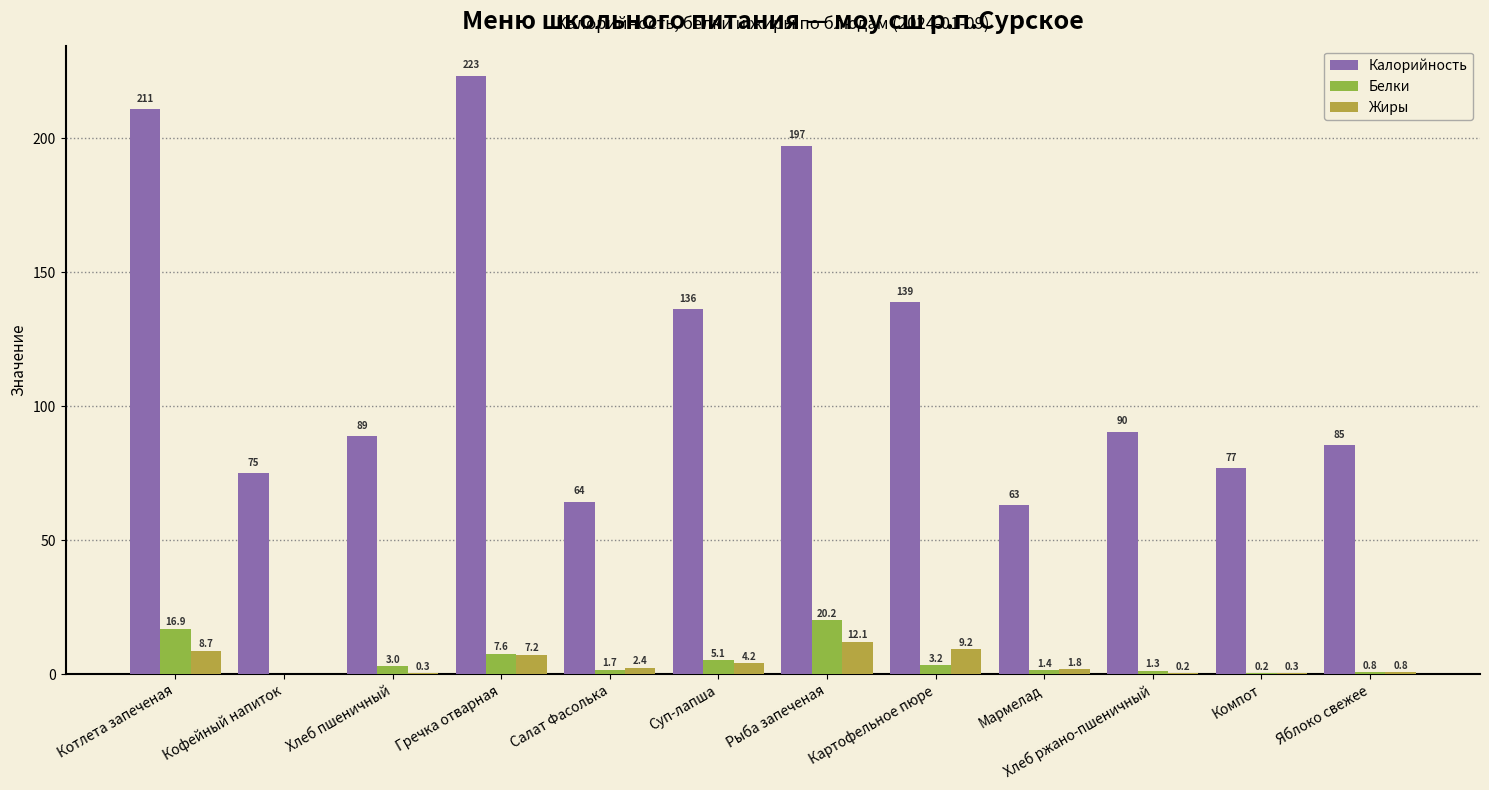

What are all the series names shown in the legend?

Калорийность, Белки, Жиры